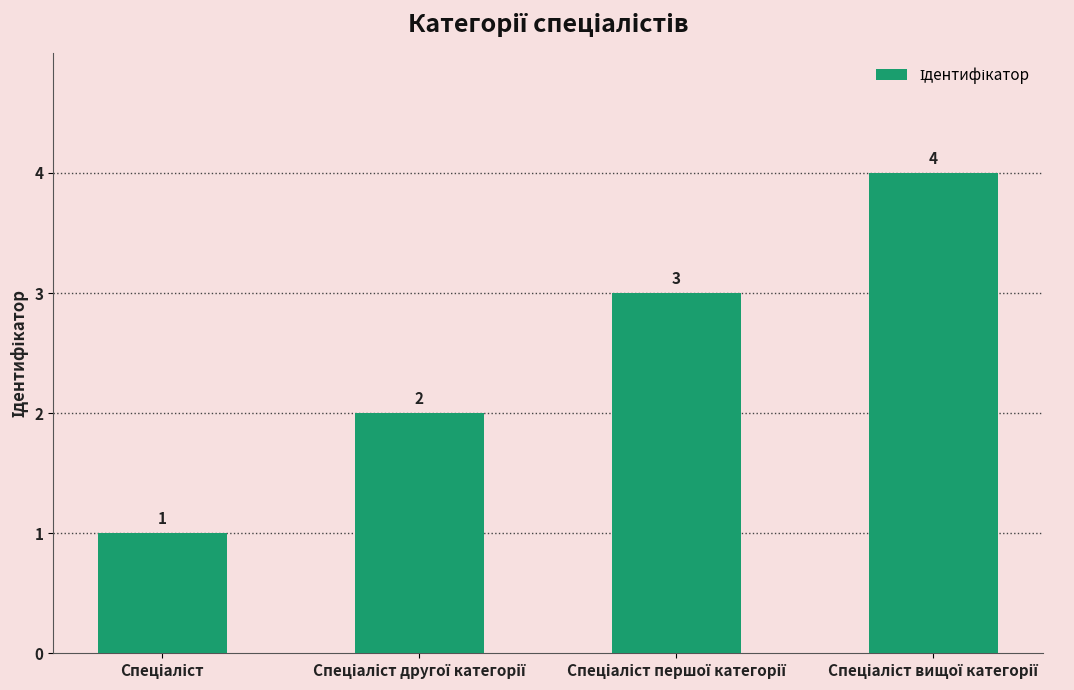

What is the value of the 4th bar from the left?

4